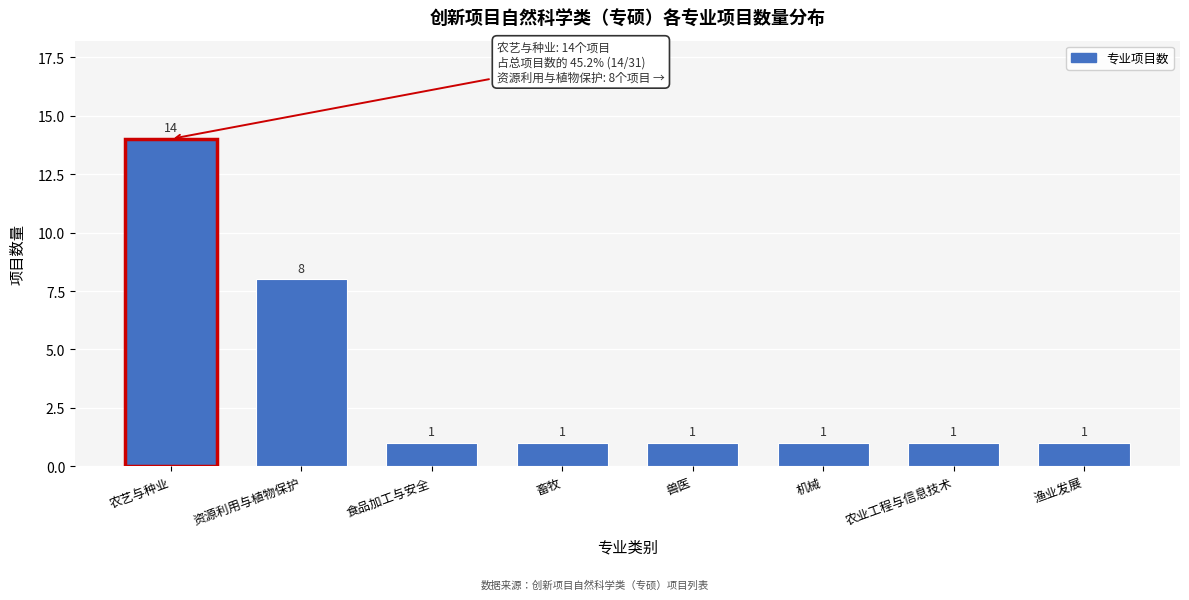

Reading left to right, transcribe all the data shown in this chart.

14	8	1	1	1	1	1	1